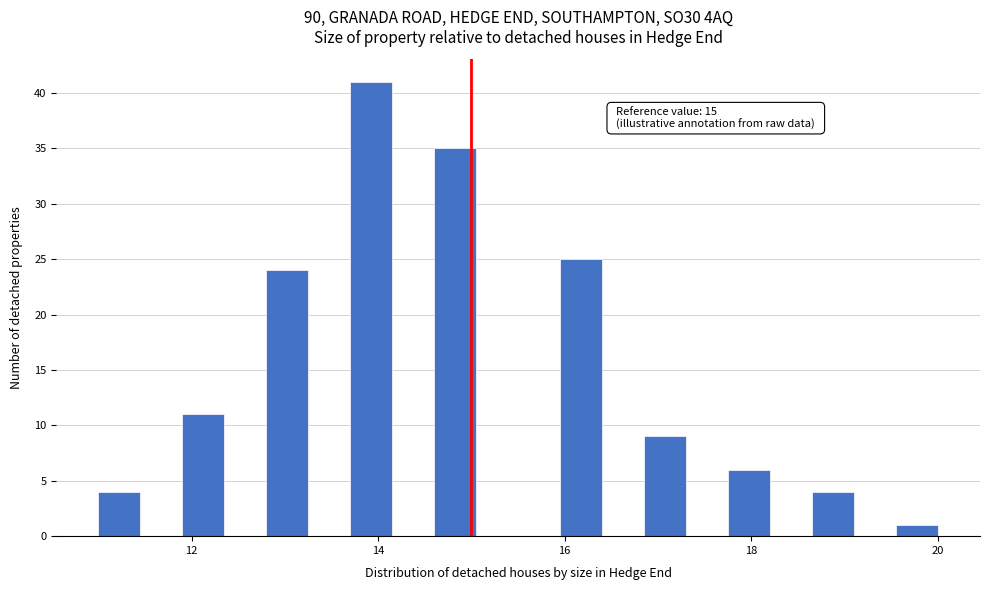

Read against the x-axis, roughly where is the centre of the tallest bar?

14.0